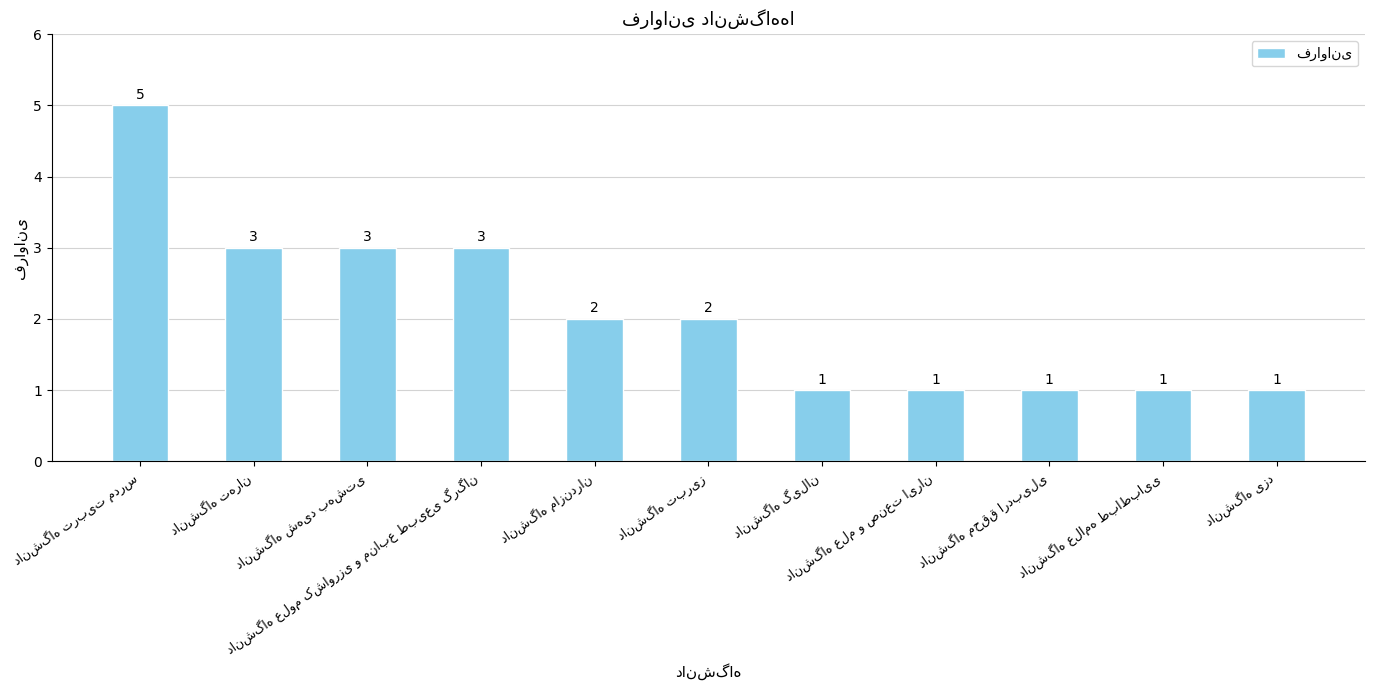

What is the sum of all values?

23